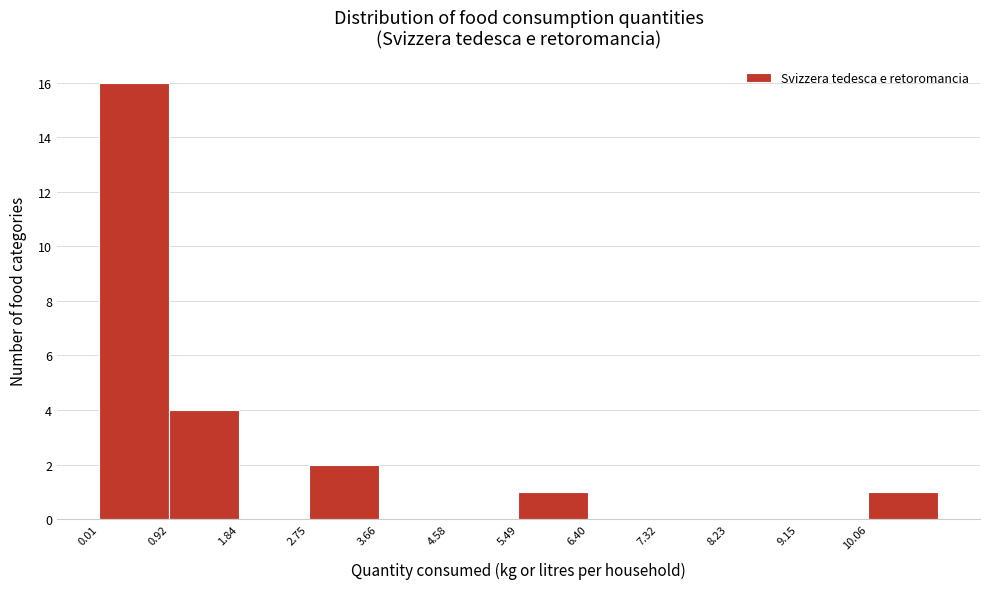

Reading left to right, list every bar in this chart as the range it spans on the x-axis followed by its height. Neither the bar edges nor the heights are printed on the chart, so give them approximately, as read against the axes.

0.0 to 0.9: 16
0.9 to 1.8: 4
1.8 to 2.8: 0
2.8 to 3.7: 2
3.7 to 4.6: 0
4.6 to 5.5: 0
5.5 to 6.4: 1
6.4 to 7.3: 0
7.3 to 8.2: 0
8.2 to 9.1: 0
9.1 to 10.1: 0
10.1 to 11.0: 1